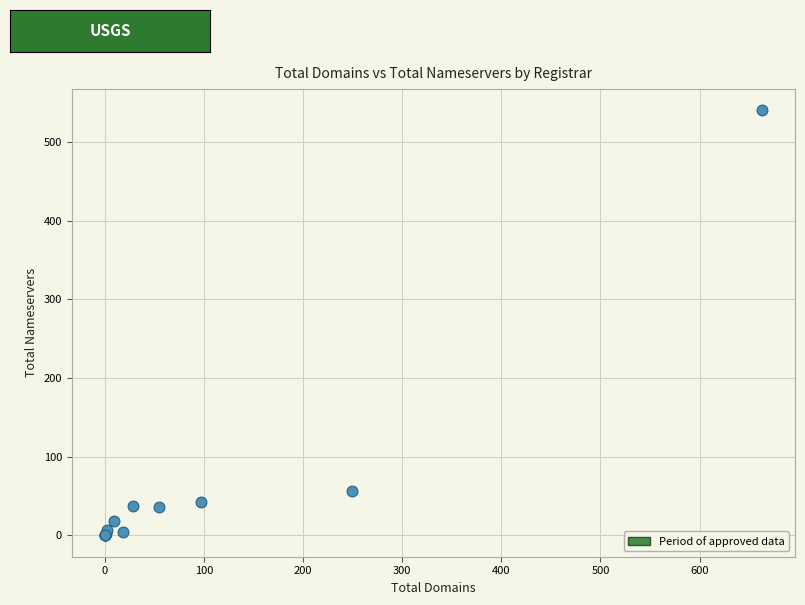

What Y value in the scatter plot is closest to 270?

56